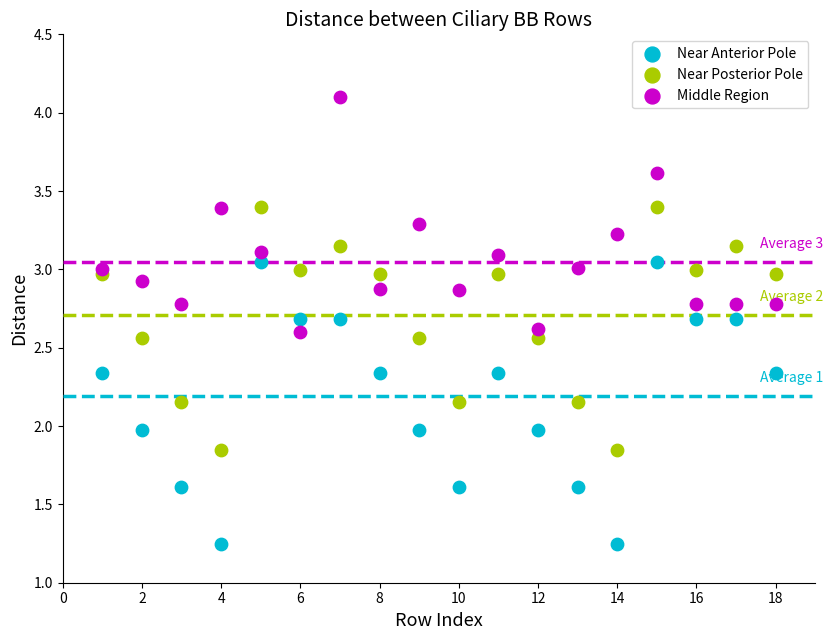

What are all the series names shown in the legend?

Near Anterior Pole, Near Posterior Pole, Middle Region